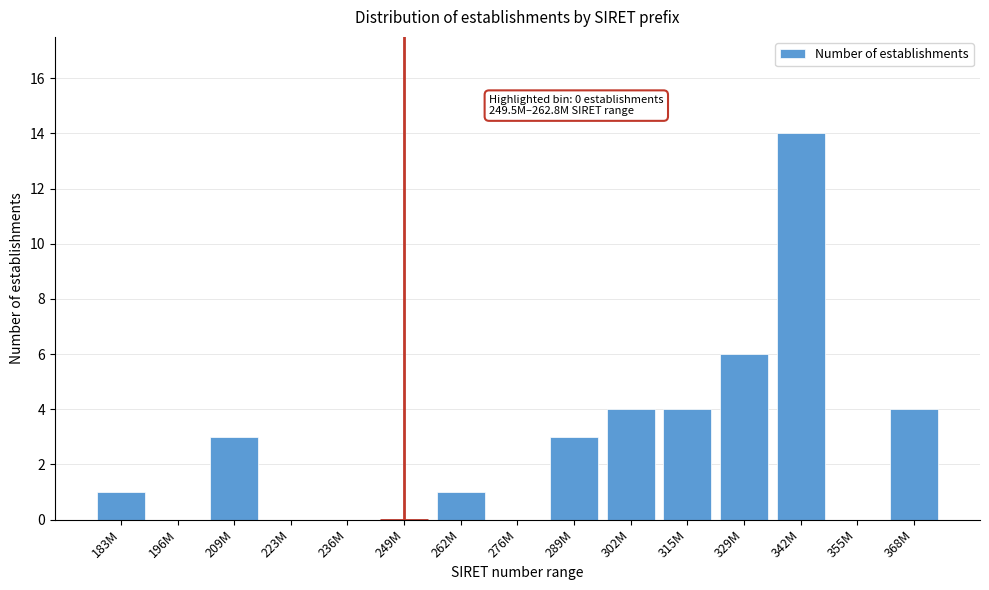

Reading left to right, list all the values displayed in this chart.

183M=1	196M=0	209M=3	223M=0	236M=0	249M=0	262M=1	276M=0	289M=3	302M=4	315M=4	329M=6	342M=14	355M=0	368M=4